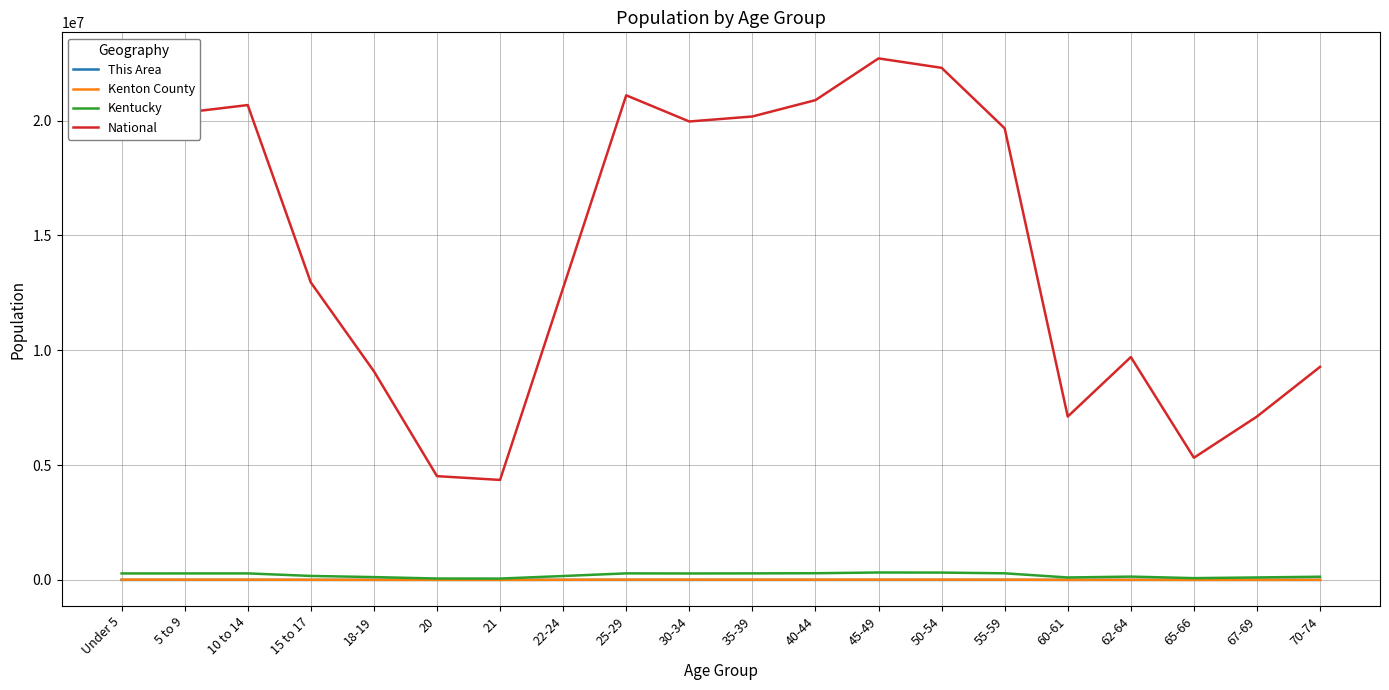

What is the difference between the National values at 70-74 and 45-49?

13430425